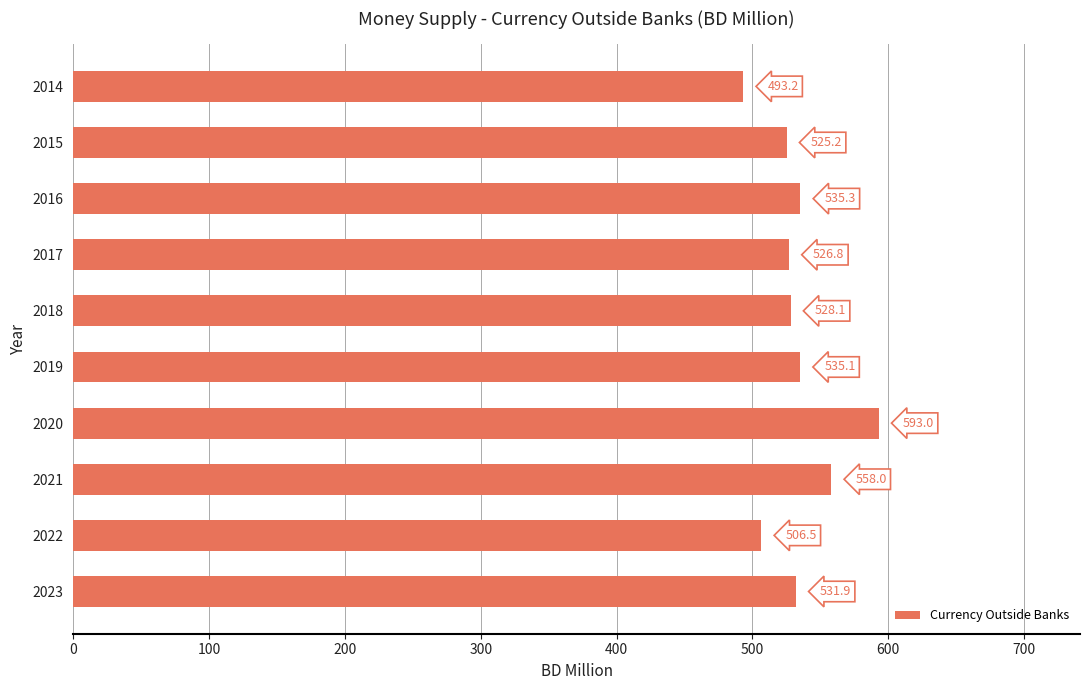

Rank the categories by value from lowest to highest.

2014, 2022, 2015, 2017, 2018, 2023, 2019, 2016, 2021, 2020